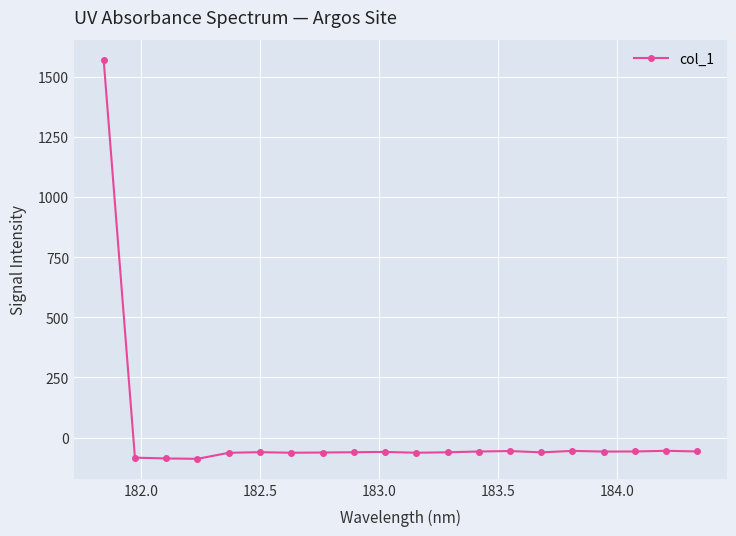

What is the difference between the maximum and minimum values?

1658.6